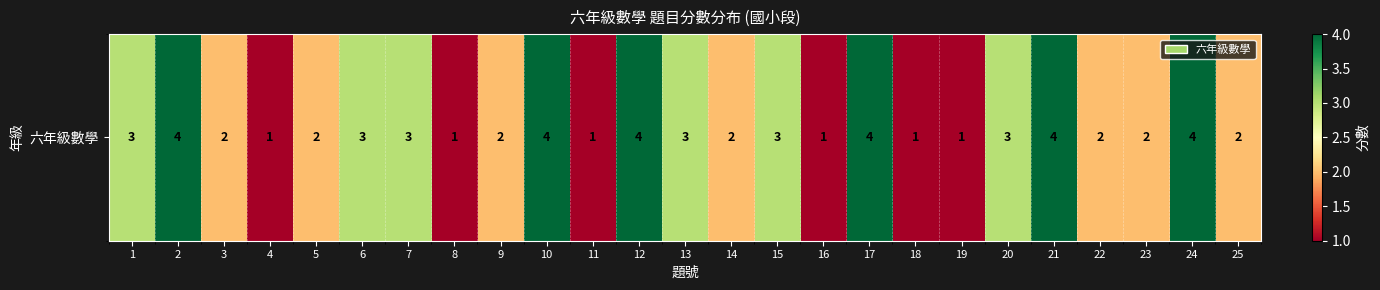

What is the ratio of the value at 25 to the value at 3?

1.0